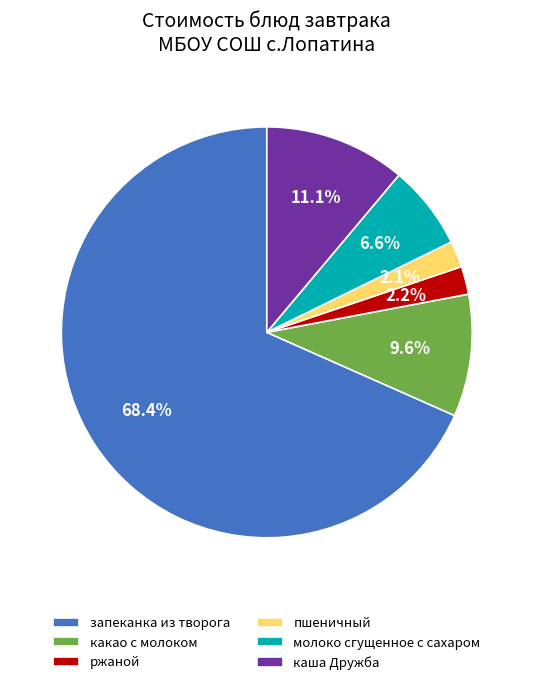

To the nearest percent, what percentage of the pie is молоко сгущенное с сахаром?

7%